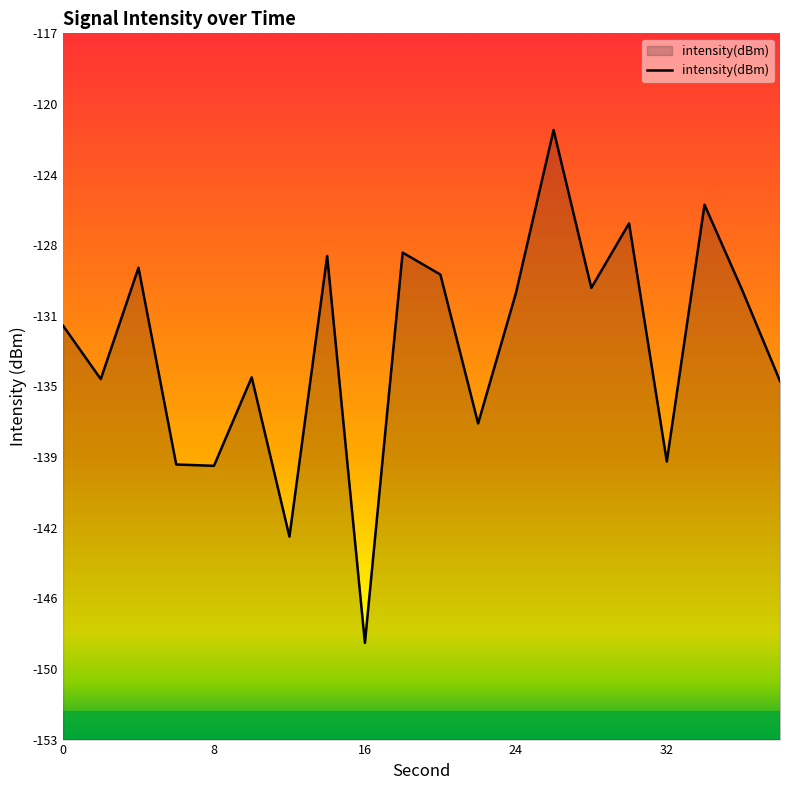

At which category does the data reach its first local valley?

2